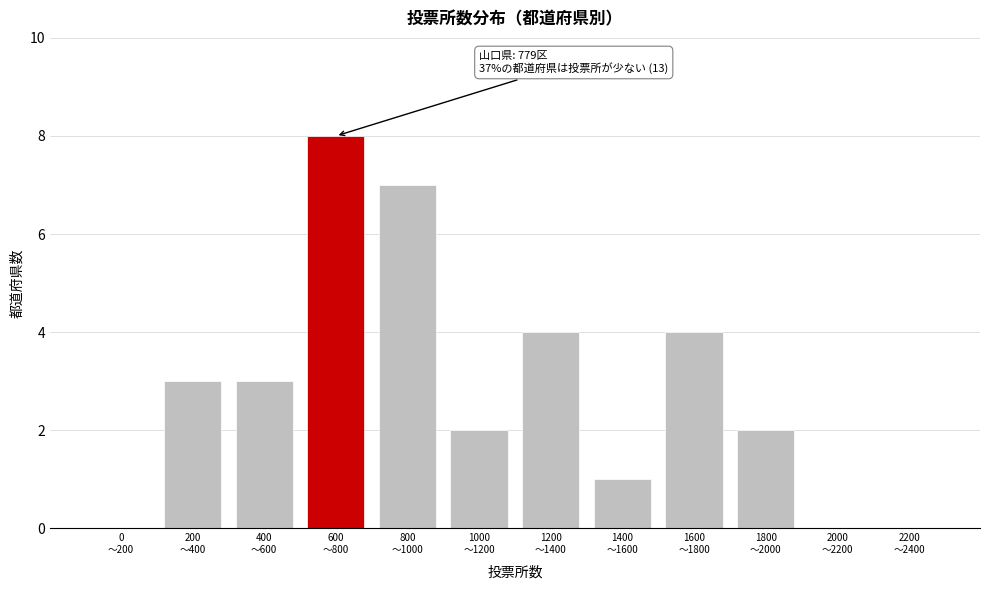

What is the greatest value displayed?

8